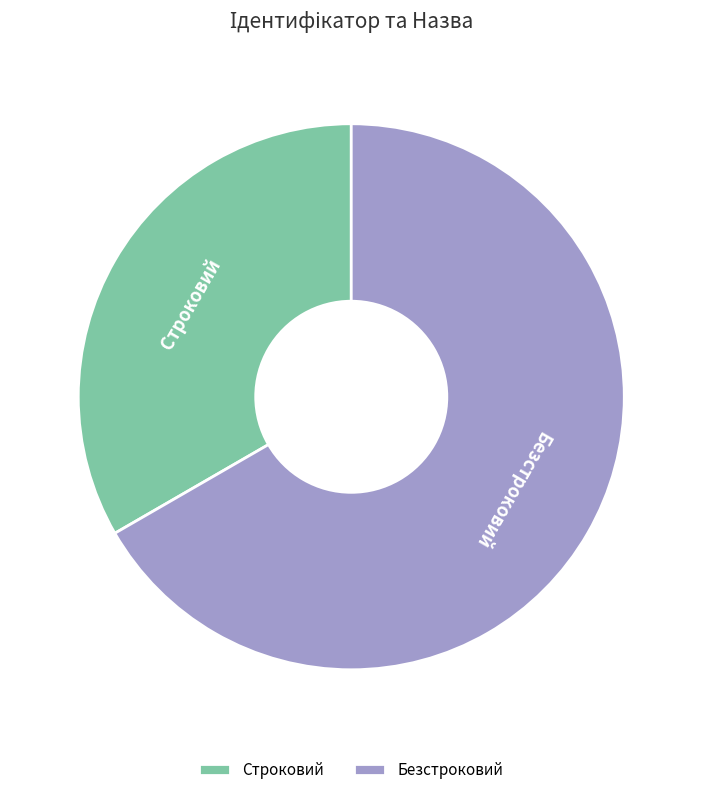

Do Безстроковий and Строковий together represent more than half of the pie?

Yes